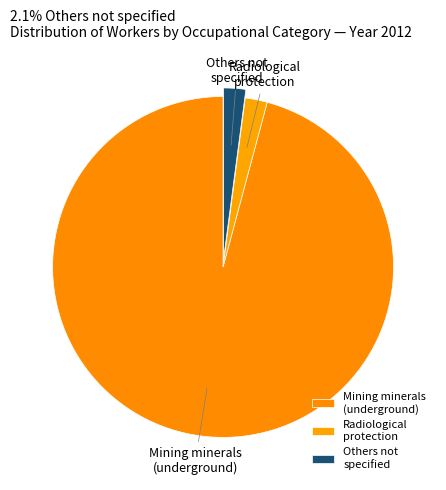

How many segments does this pie chart have?

3